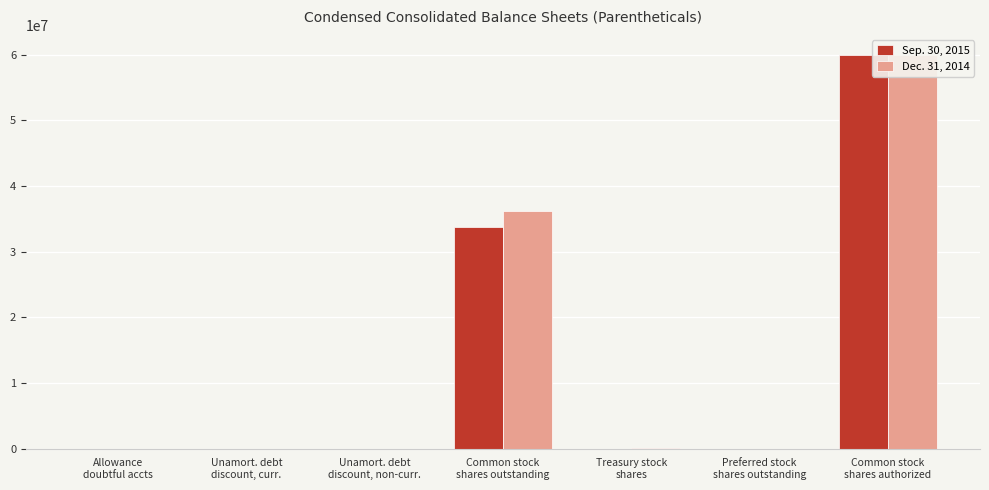

How many bars are there in each group?

2